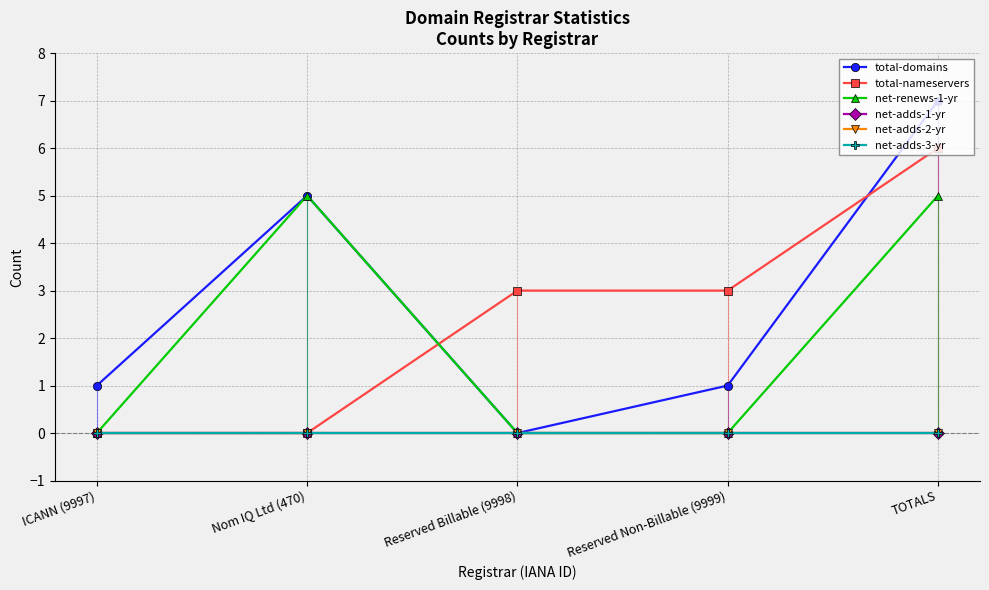

What is the highest value of the net-renews-1-yr series?

5